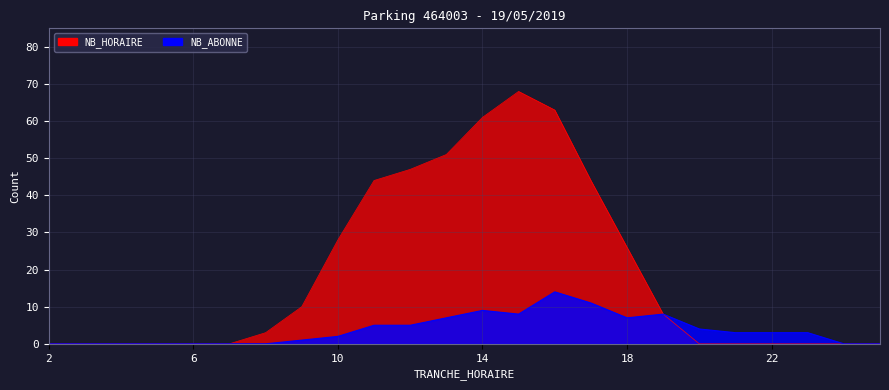

True or false: NB_ABONNE has a value of 1 at 9.

False